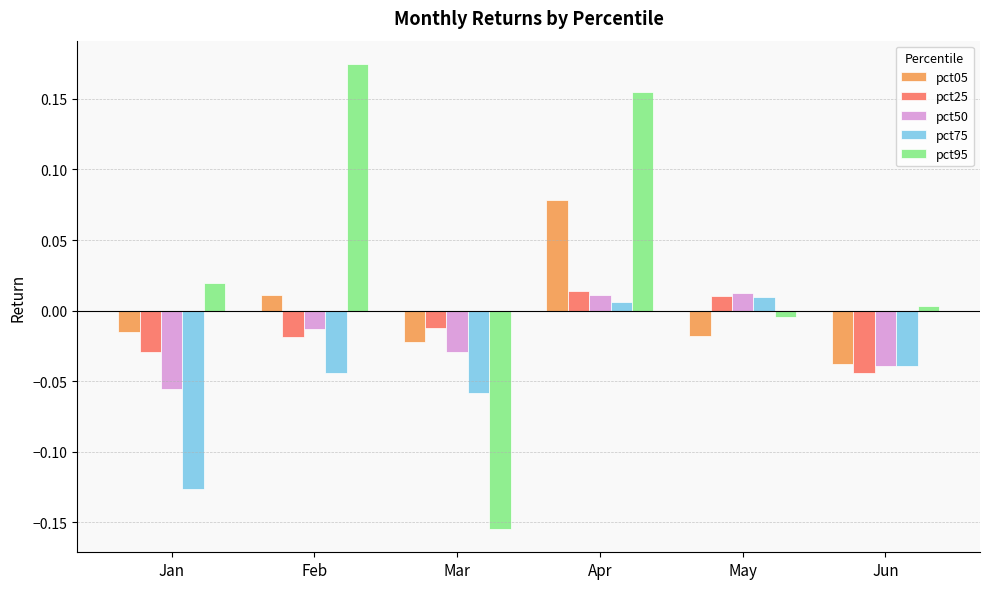

How many values in the pct95 series exceed 0?

4